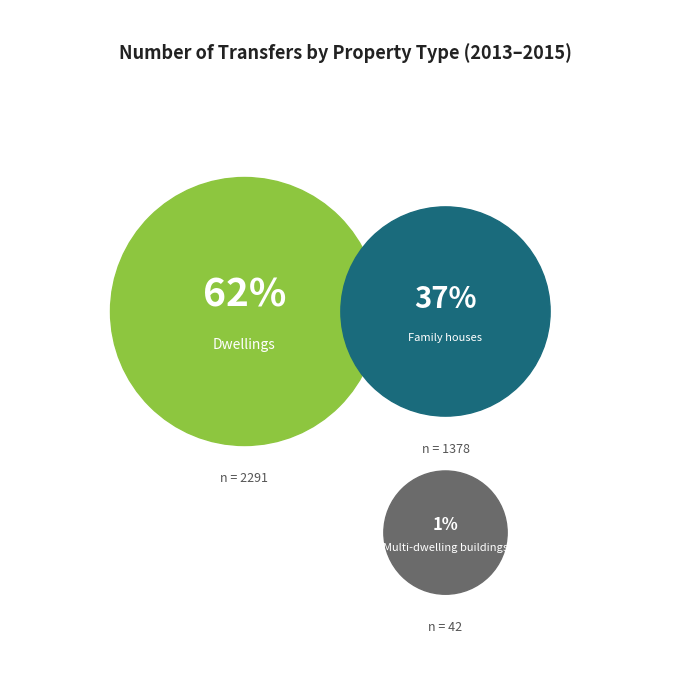

To the nearest percent, what is the difference between the Family houses and Dwellings slice percentages?

25%